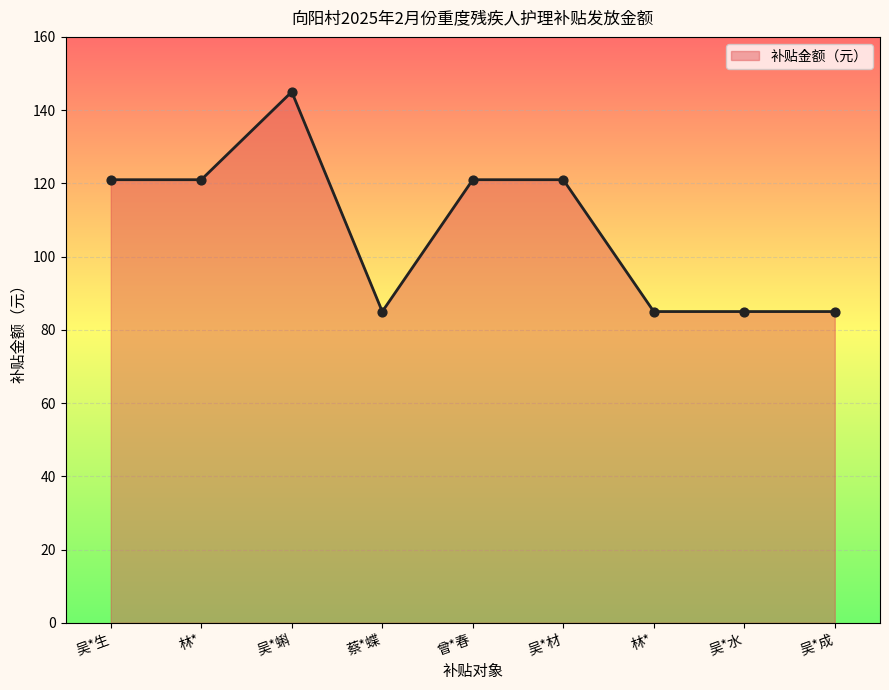

Approximately how many times larger is the value at 林* compared to 吴*材?

0.7